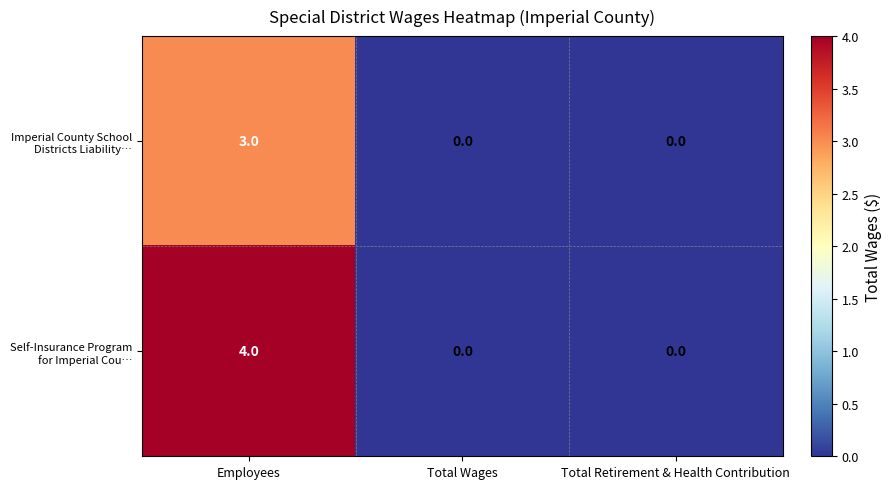

At which category is the sum across all series the highest?

Employees